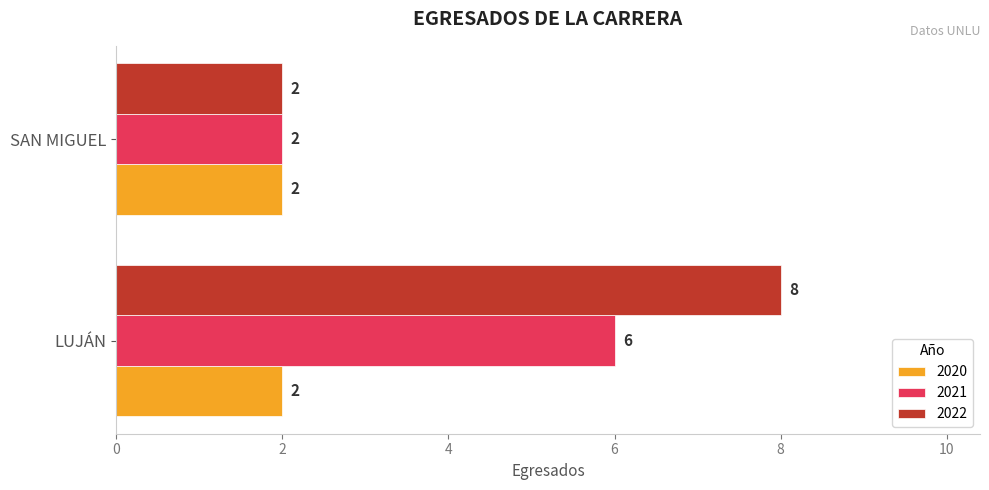

Rank the series by their maximum value, from lowest to highest.

2020, 2021, 2022